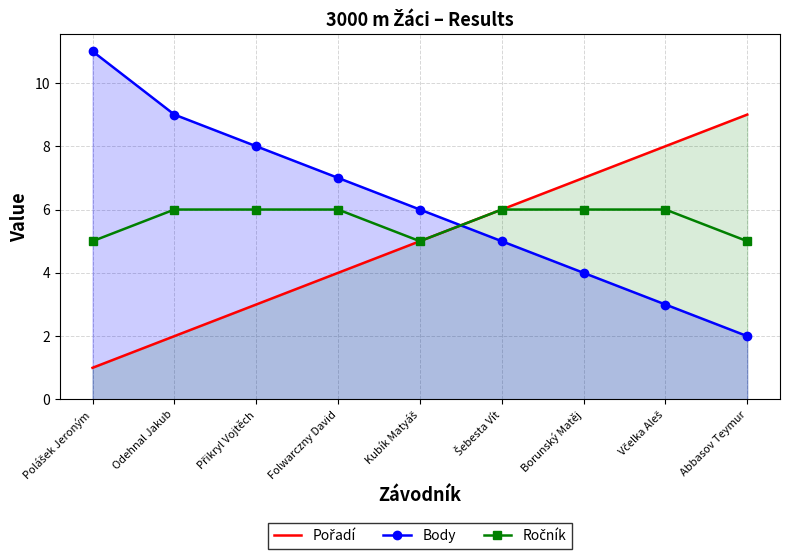

What are all the series names shown in the legend?

Pořadí, Body, Ročník